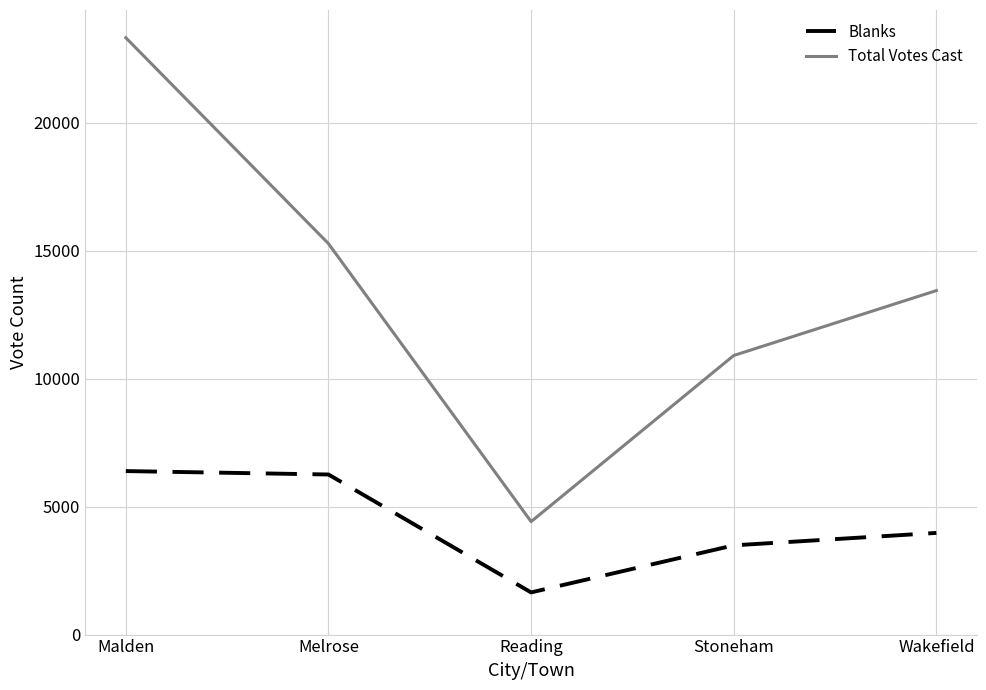

How many distinct data groups are displayed?

2